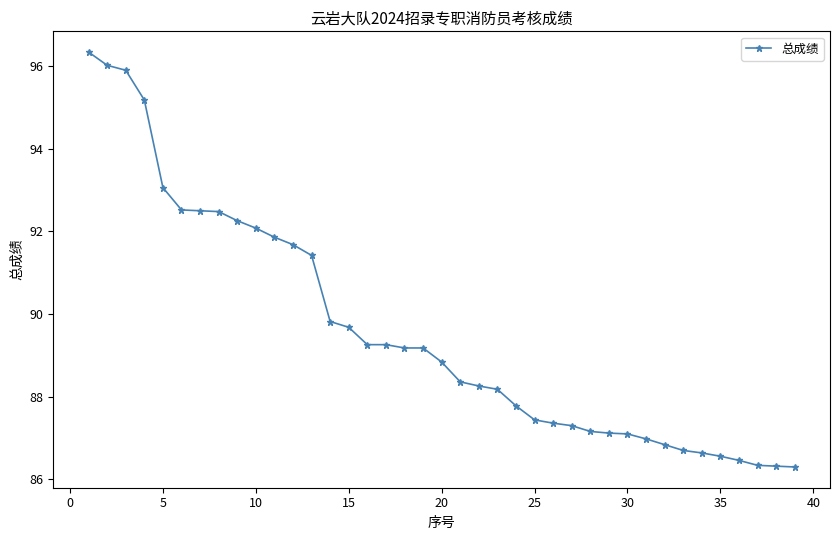

What is the greatest value displayed?

96.3